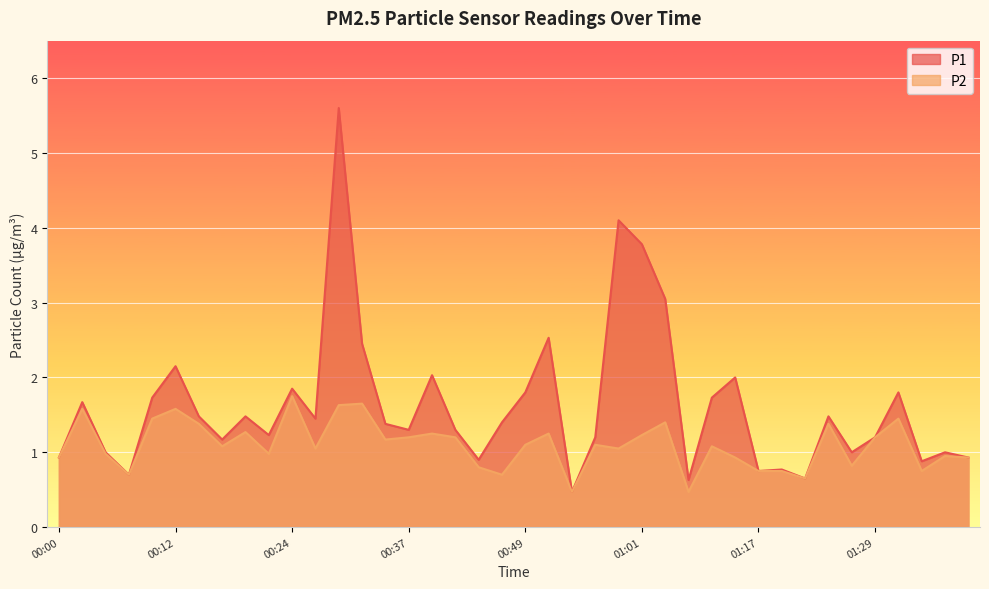

What value does the P1 series have at 01:17?

0.8